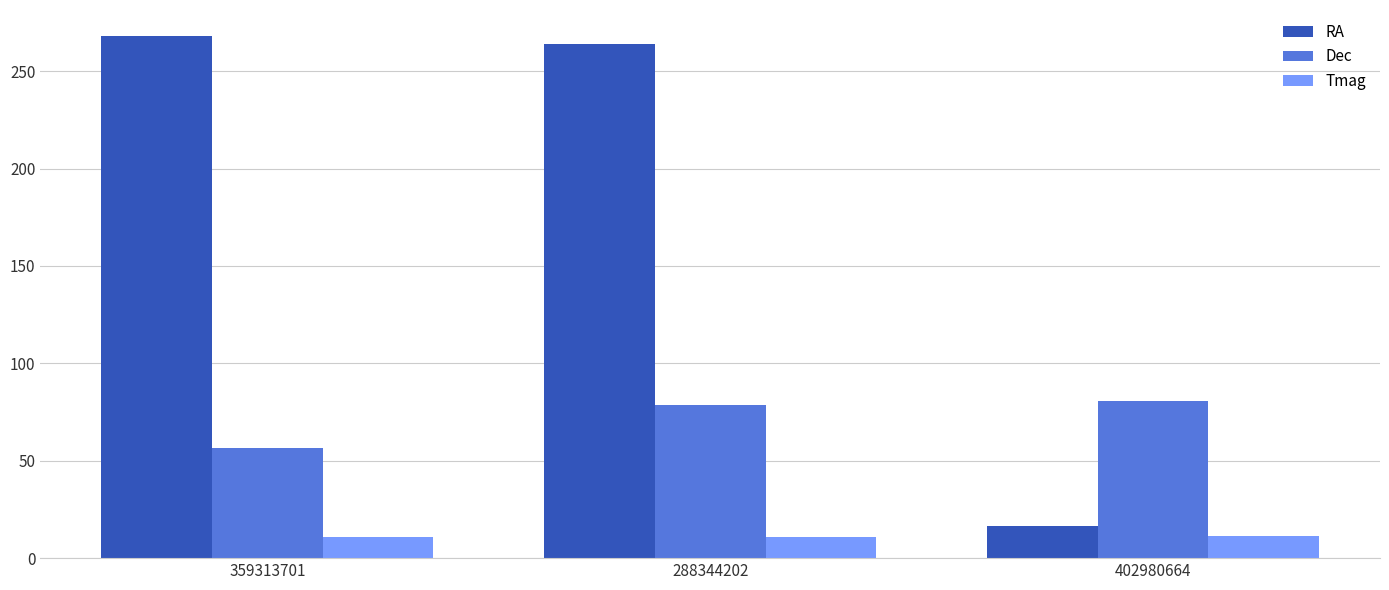

Which label corresponds to the largest value in the chart?

359313701